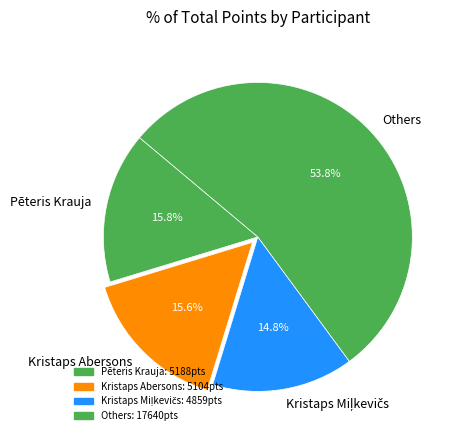

What portion of the pie excludes Kristaps Abersons?

84.4%